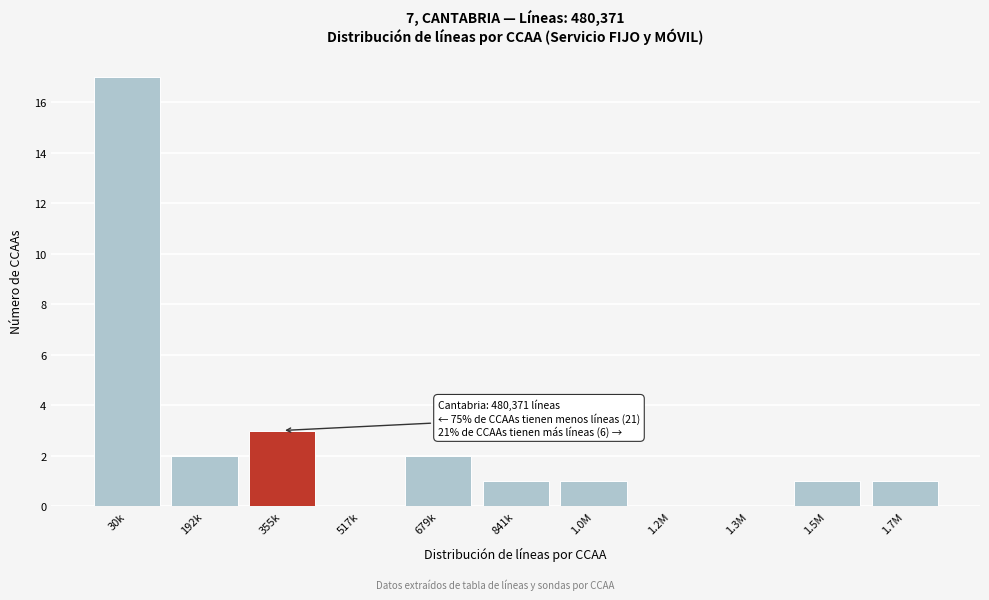

Reading left to right, transcribe all the data shown in this chart.

30k=17	192k=2	355k=3	517k=0	679k=2	841k=1	1.0M=1	1.2M=0	1.3M=0	1.5M=1	1.7M=1